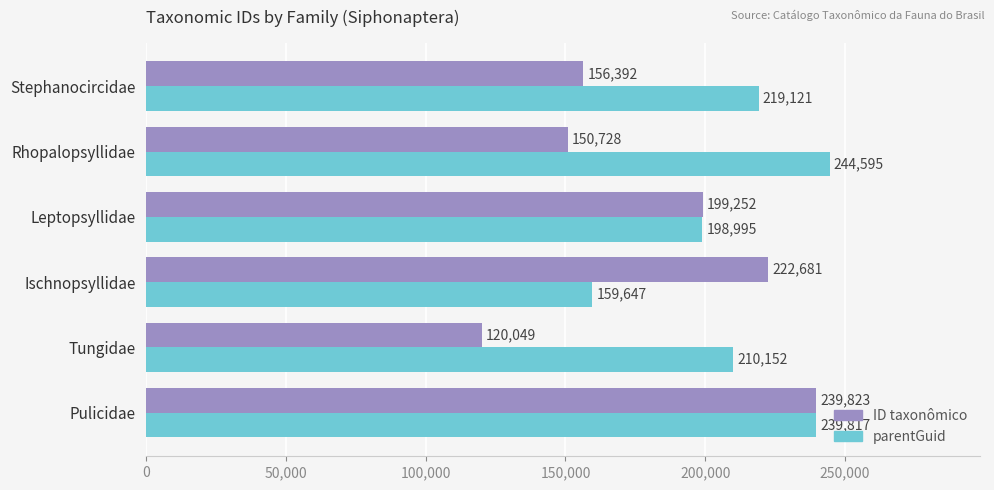

What is the sum of all parentGuid values?

1272327